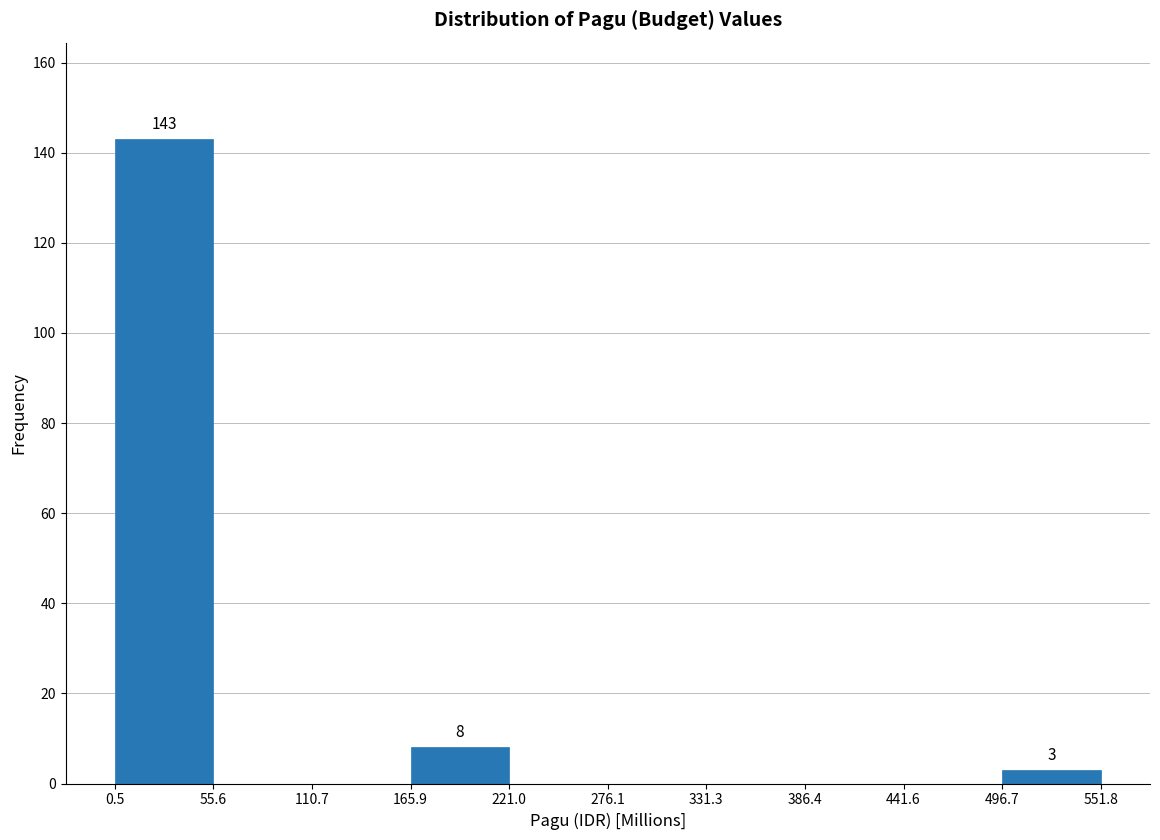

Over which range of the x-axis is the bar tallest?

0.5 to 55.6